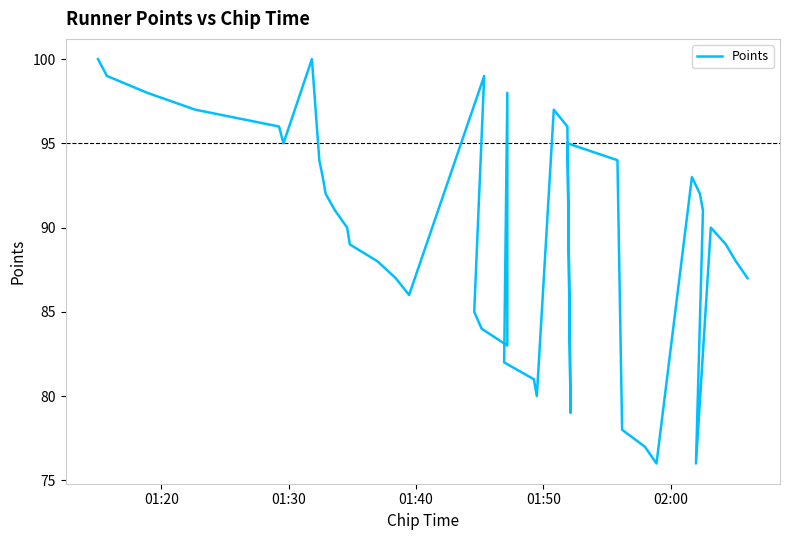

What is the value of the 29th point from the left?

94